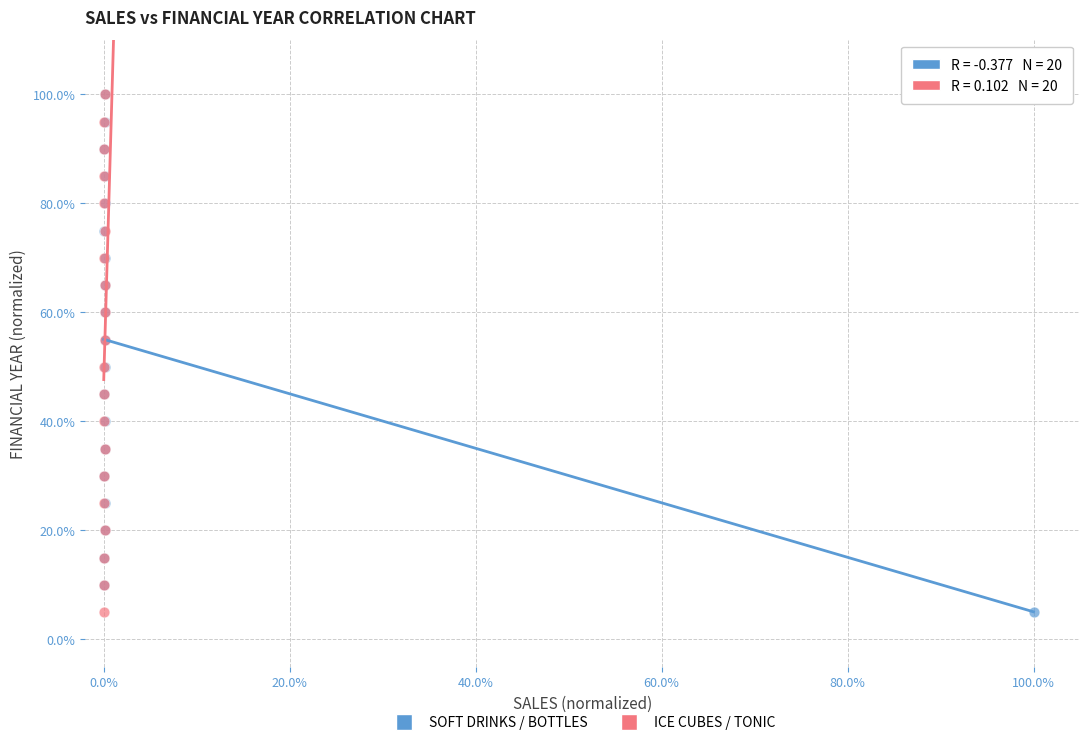

What are all the series names shown in the legend?

SOFT DRINKS / BOTTLES, ICE CUBES / TONIC